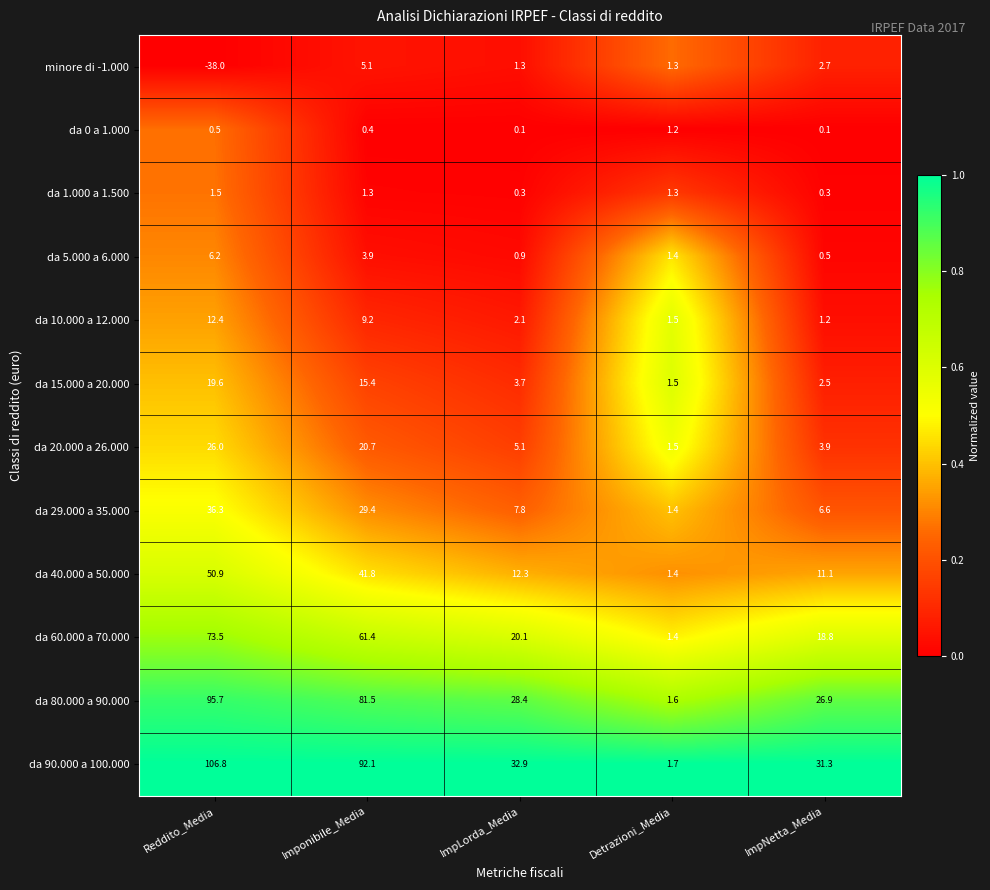

What value does the da 80.000 a 90.000 series have at ImpNetta_Media?

26.9